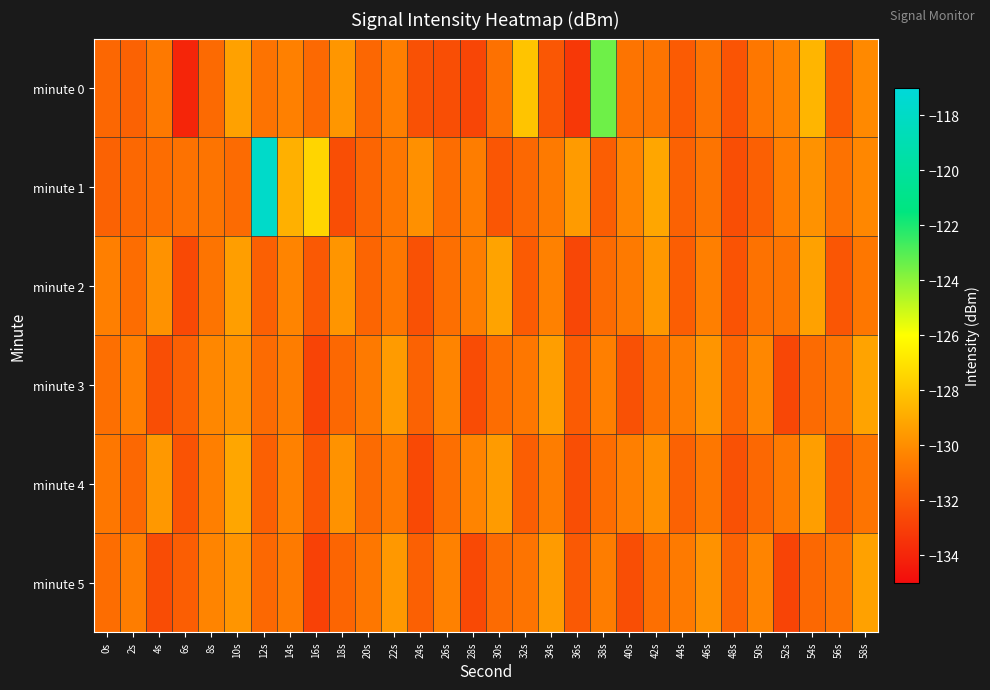

Reading right to left, what are all the values shown in this chart?

minute 0: 58s=-130.1	56s=-131.9	54s=-128.6	52s=-130.3	50s=-130.8	48s=-132.2	46s=-131.0	44s=-131.9	42s=-130.9	40s=-130.9	38s=-123.5	36s=-133.3	34s=-132.1	32s=-128.1	30s=-131.1	28s=-132.7	26s=-132.4	24s=-132.3	22s=-130.5	20s=-131.4	18s=-129.7	16s=-131.4	14s=-130.5	12s=-131.0	10s=-129.3	8s=-131.3	6s=-134.0	4s=-130.7	2s=-131.6	0s=-131.4
minute 1: 58s=-130.2	56s=-131.0	54s=-129.8	52s=-130.5	50s=-131.7	48s=-132.4	46s=-130.9	44s=-131.6	42s=-129.1	40s=-130.3	38s=-131.8	36s=-129.5	34s=-130.7	32s=-131.4	30s=-132.1	28s=-130.6	26s=-131.2	24s=-129.9	22s=-130.8	20s=-131.5	18s=-132.4	16s=-127.4	14s=-128.8	12s=-117.8	10s=-131.3	8s=-130.9	6s=-131.0	4s=-131.2	2s=-131.4	0s=-131.6
minute 2: 58s=-130.8	56s=-132.1	54s=-129.3	52s=-130.9	50s=-131.0	48s=-132.2	46s=-130.5	44s=-131.8	42s=-129.6	40s=-130.7	38s=-131.3	36s=-132.7	34s=-130.4	32s=-131.9	30s=-129.2	28s=-130.6	26s=-131.1	24s=-132.3	22s=-130.8	20s=-131.5	18s=-129.7	16s=-132.0	14s=-130.3	12s=-131.7	10s=-129.4	8s=-130.9	6s=-132.6	4s=-129.8	2s=-131.2	0s=-130.5
minute 3: 58s=-129.2	56s=-130.9	54s=-131.3	52s=-132.7	50s=-130.2	48s=-131.5	46s=-129.7	44s=-130.6	42s=-131.0	40s=-132.3	38s=-130.5	36s=-131.9	34s=-129.4	32s=-130.8	30s=-131.2	28s=-132.5	26s=-130.3	24s=-131.6	22s=-129.5	20s=-130.7	18s=-131.4	16s=-132.8	14s=-130.6	12s=-131.3	10s=-129.8	8s=-130.2	6s=-131.7	4s=-132.4	2s=-130.5	0s=-131.1
minute 4: 58s=-130.9	56s=-132.0	54s=-129.4	52s=-130.7	50s=-131.4	48s=-132.3	46s=-130.8	44s=-131.6	42s=-129.9	40s=-130.5	38s=-131.2	36s=-132.4	34s=-130.6	32s=-131.8	30s=-129.5	28s=-130.3	26s=-131.1	24s=-132.6	22s=-130.7	20s=-131.3	18s=-129.8	16s=-132.1	14s=-130.4	12s=-131.7	10s=-129.1	8s=-130.5	6s=-132.2	4s=-129.6	2s=-131.4	0s=-130.8
minute 5: 58s=-129.3	56s=-131.0	54s=-131.4	52s=-132.8	50s=-130.3	48s=-131.6	46s=-129.8	44s=-130.7	42s=-131.1	40s=-132.4	38s=-130.6	36s=-132.0	34s=-129.5	32s=-130.9	30s=-131.3	28s=-132.6	26s=-130.4	24s=-131.7	22s=-129.6	20s=-130.8	18s=-131.5	16s=-132.9	14s=-130.7	12s=-131.4	10s=-129.7	8s=-130.3	6s=-131.8	4s=-132.5	2s=-130.6	0s=-131.2